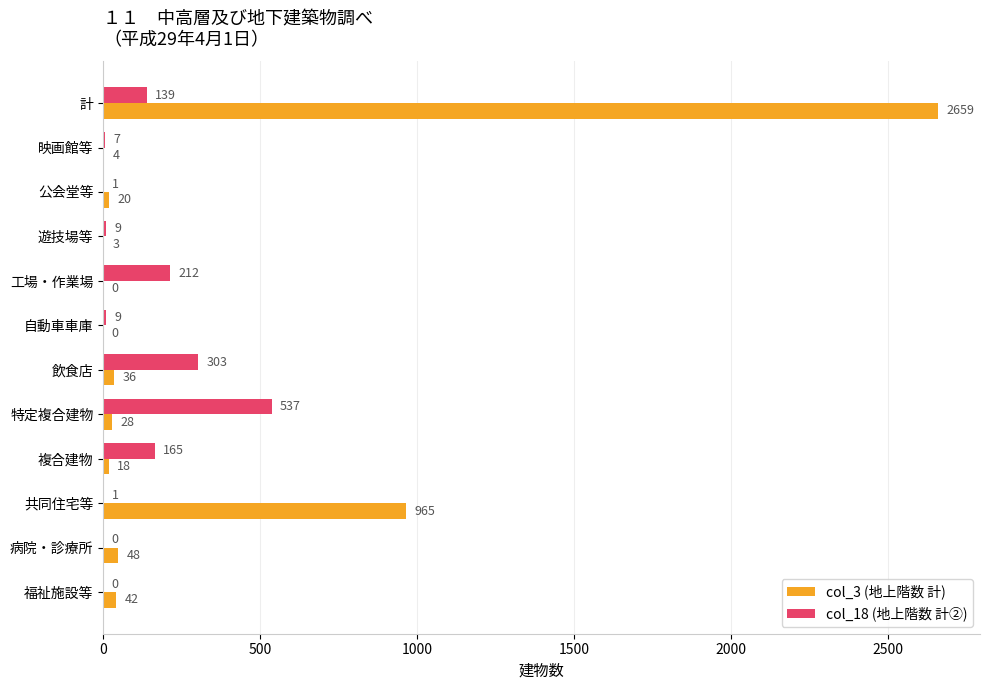

The col_18 (地上階数 計②) series shows 139 at 計. True or false?

True